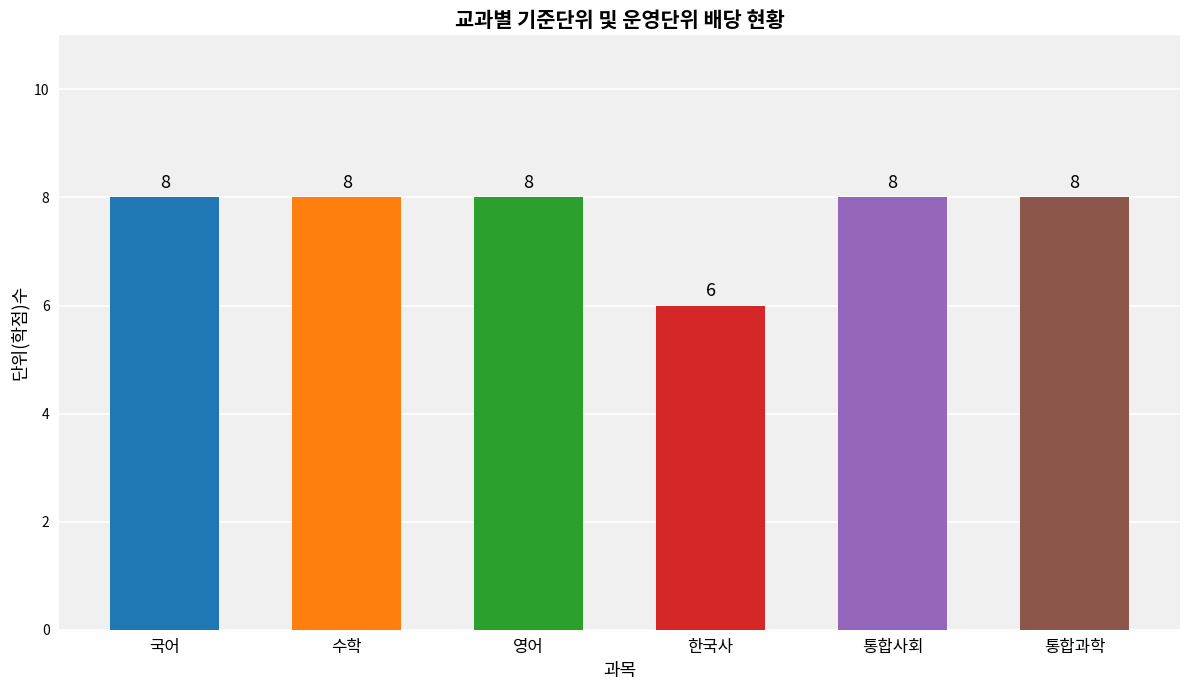

Which has a higher value, 수학 or 한국사?

수학